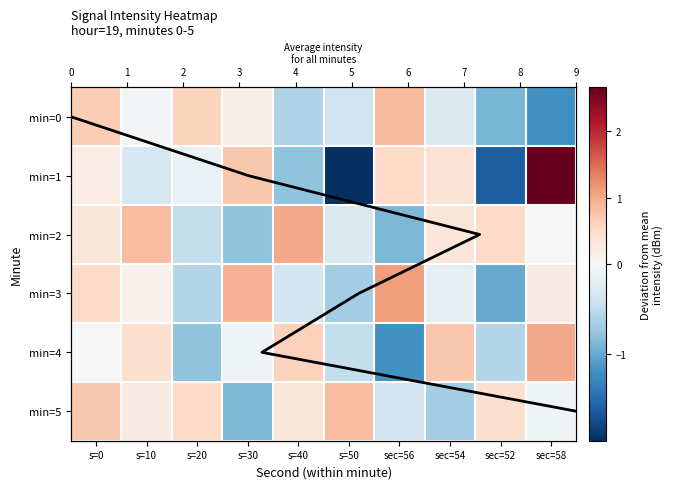

What is the difference between the highest and lowest values at s=30?

1.8